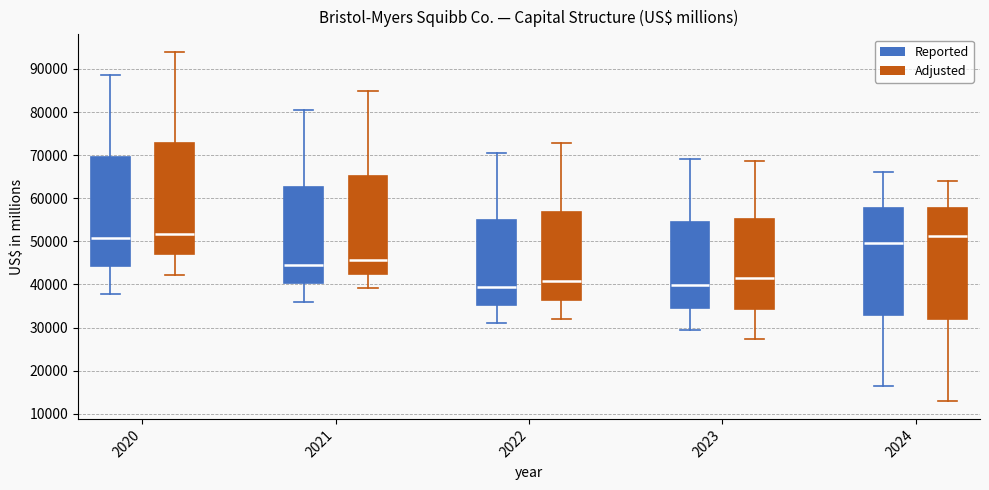

Reading left to right, transcribe this box plot: for each box, give where its median line is, the range the box spans, and where its two whiskers end, as read against the y-axis. The values are not printed on the chart, so give them approximately, as read against the axis.

2020 (Reported): median 51000, box 44000 to 70000, whiskers 38000 to 88000
2020 (Adjusted): median 52000, box 47000 to 73000, whiskers 42000 to 94000
2021 (Reported): median 45000, box 40000 to 63000, whiskers 36000 to 80000
2021 (Adjusted): median 46000, box 42000 to 65000, whiskers 39000 to 85000
2022 (Reported): median 39000, box 35000 to 55000, whiskers 31000 to 70000
2022 (Adjusted): median 41000, box 36000 to 57000, whiskers 32000 to 73000
2023 (Reported): median 40000, box 35000 to 54000, whiskers 29000 to 69000
2023 (Adjusted): median 41000, box 34000 to 55000, whiskers 27000 to 69000
2024 (Reported): median 50000, box 33000 to 58000, whiskers 16000 to 66000
2024 (Adjusted): median 51000, box 32000 to 58000, whiskers 13000 to 64000